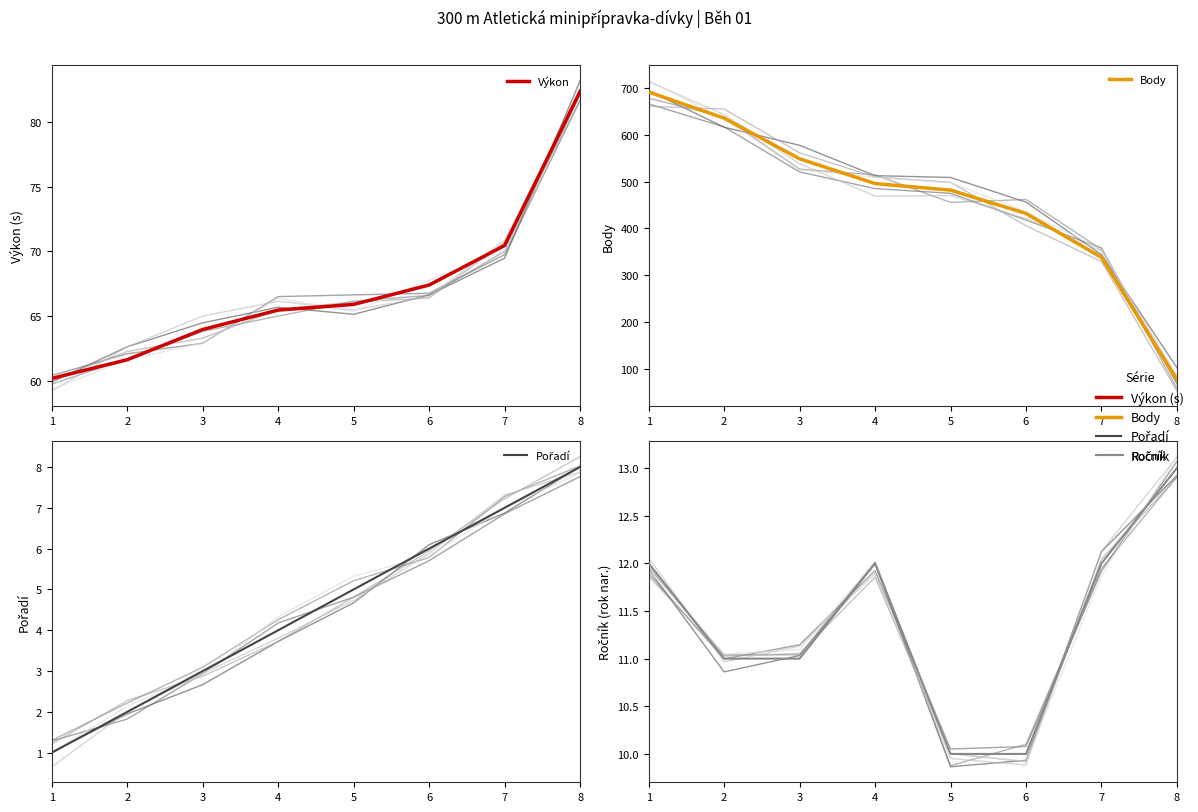

At which category does Ročník reach its first local peak?

4